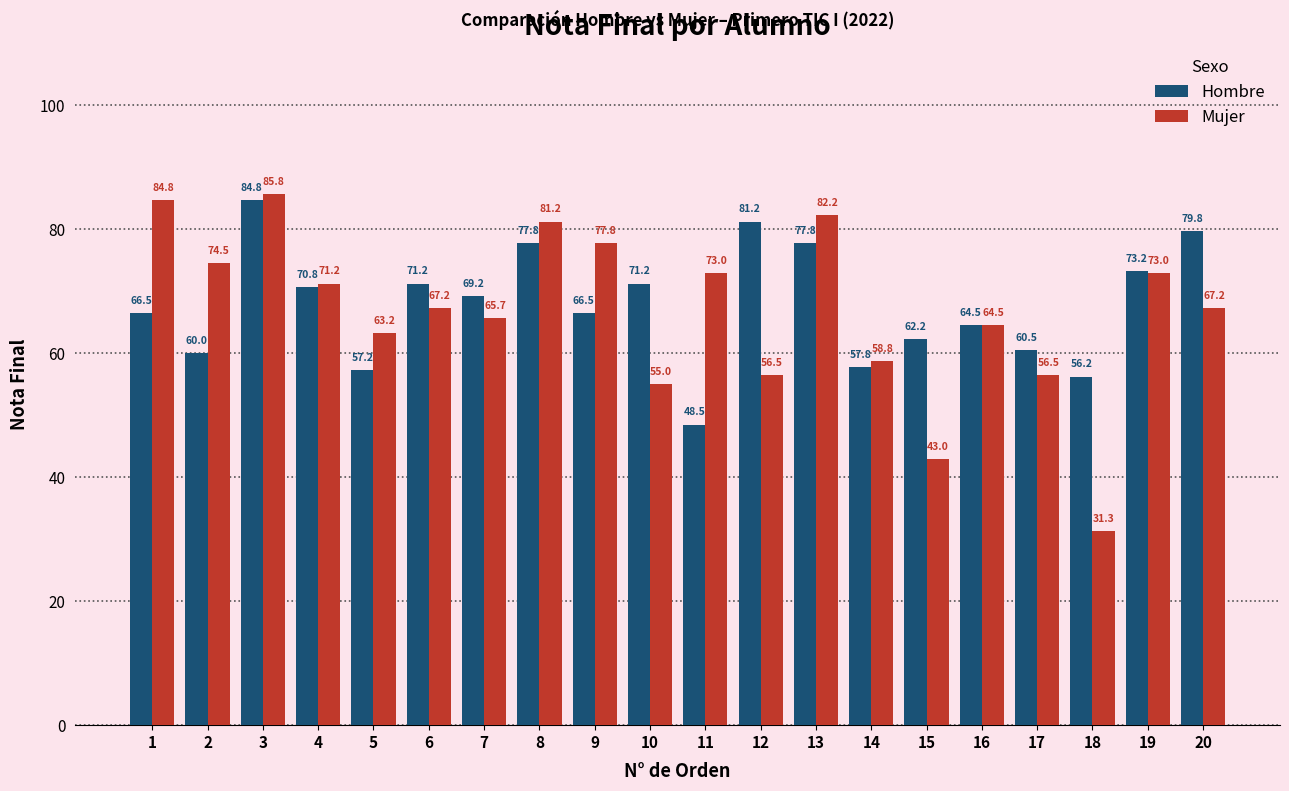

At which label does Mujer first exceed 67?

1